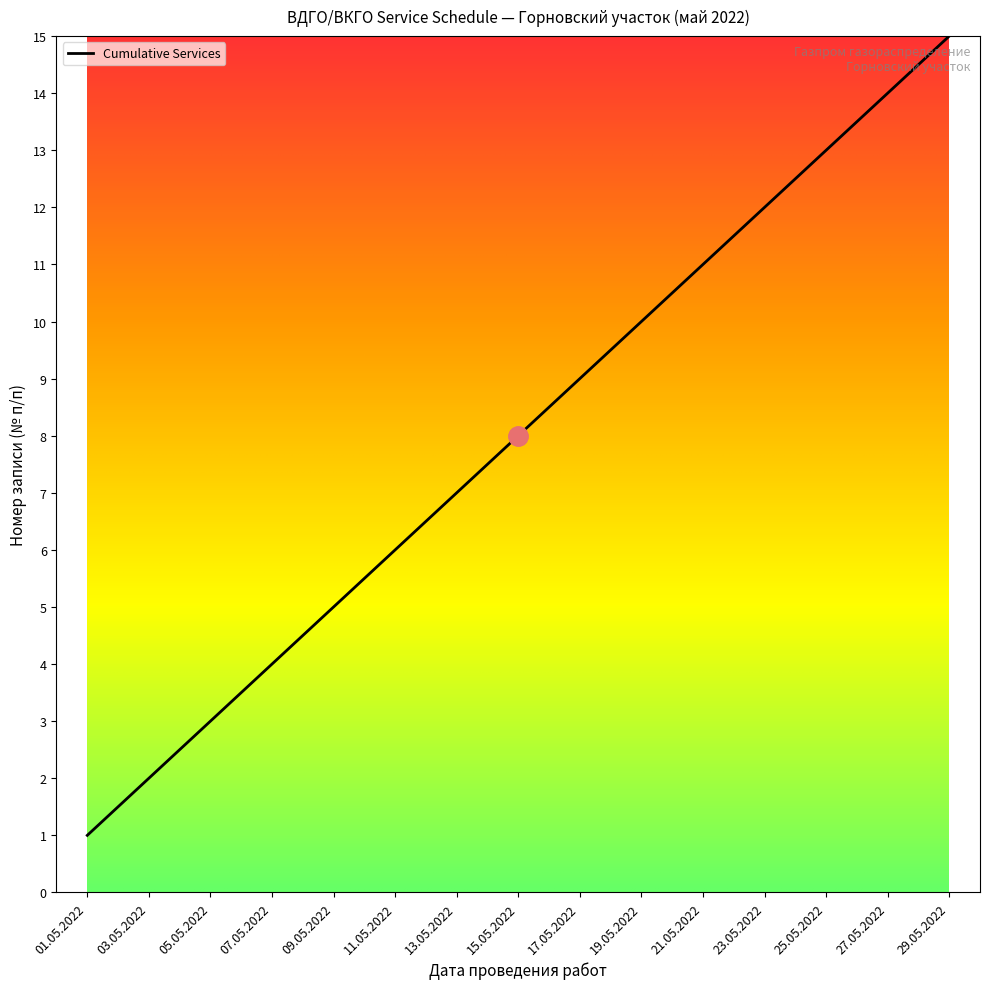

Which category has the lowest value across all series?

01.05.2022